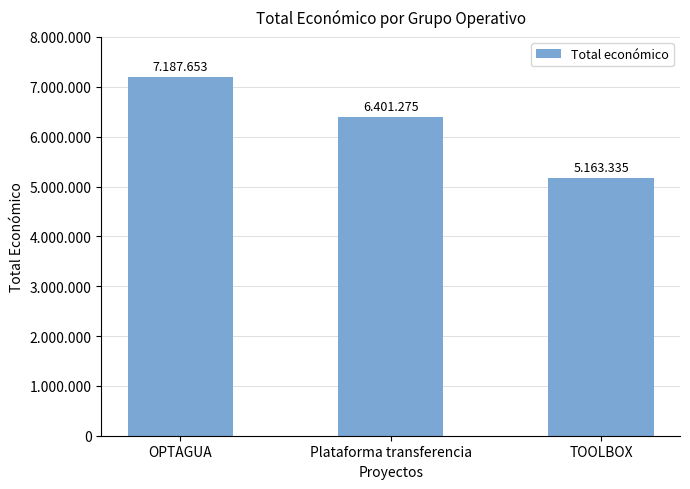

What is the sum of all values?

18752263